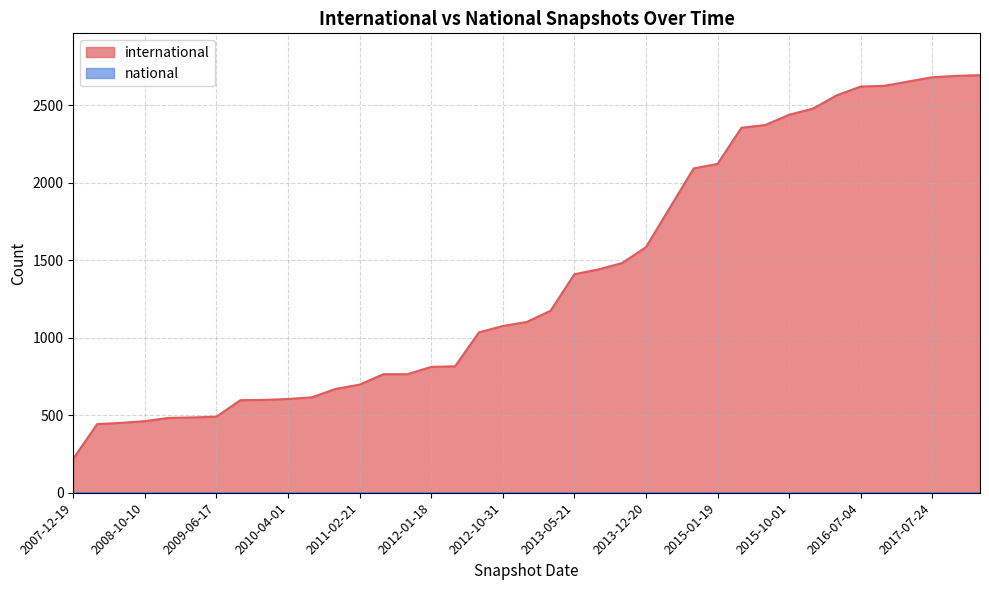

Which category has the highest value across all series?

2017-04-12